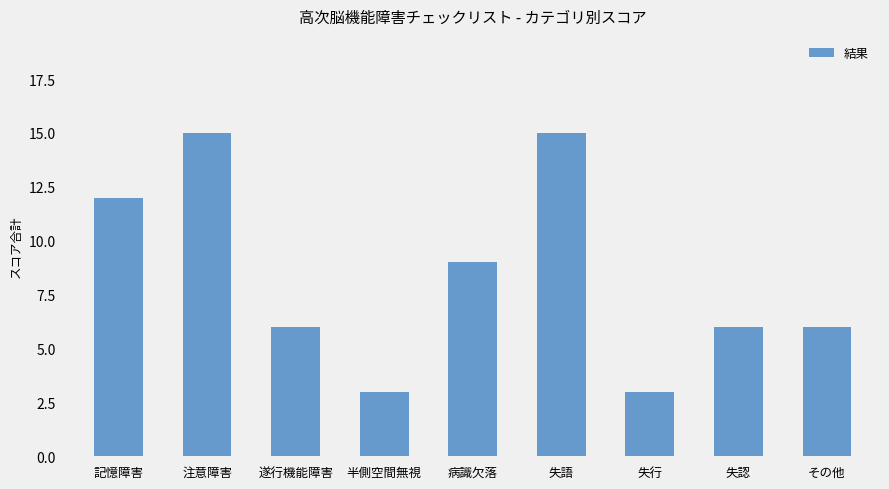

How many distinct data groups are displayed?

1